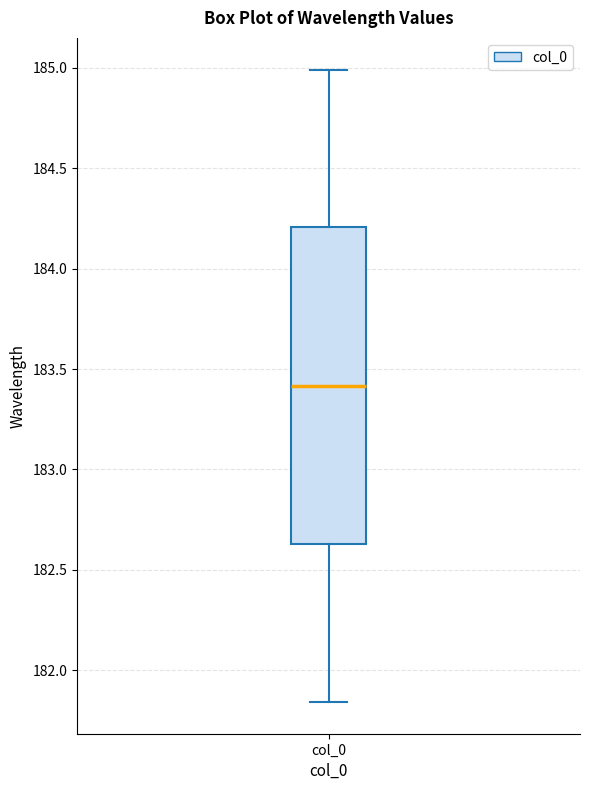

Read this box plot against the y-axis: the position of the median line, the range covered by the box, and the ends of both whiskers. The values are not printed on the chart, so give them approximately, as read against the axis.

median 183.40, box 182.65 to 184.20, whiskers 181.85 to 185.00